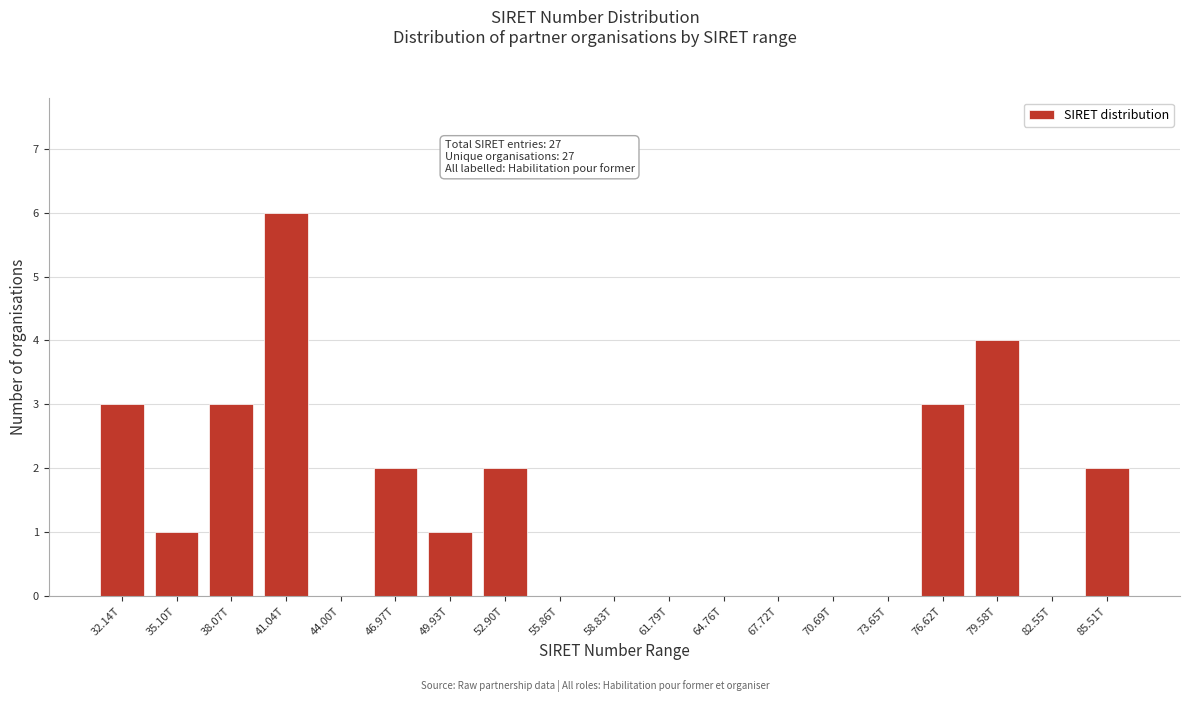

Reading left to right, list all the values displayed in this chart.

32.14T=3	35.10T=1	38.07T=3	41.04T=6	44.00T=0	46.97T=2	49.93T=1	52.90T=2	55.86T=0	58.83T=0	61.79T=0	64.76T=0	67.72T=0	70.69T=0	73.65T=0	76.62T=3	79.58T=4	82.55T=0	85.51T=2